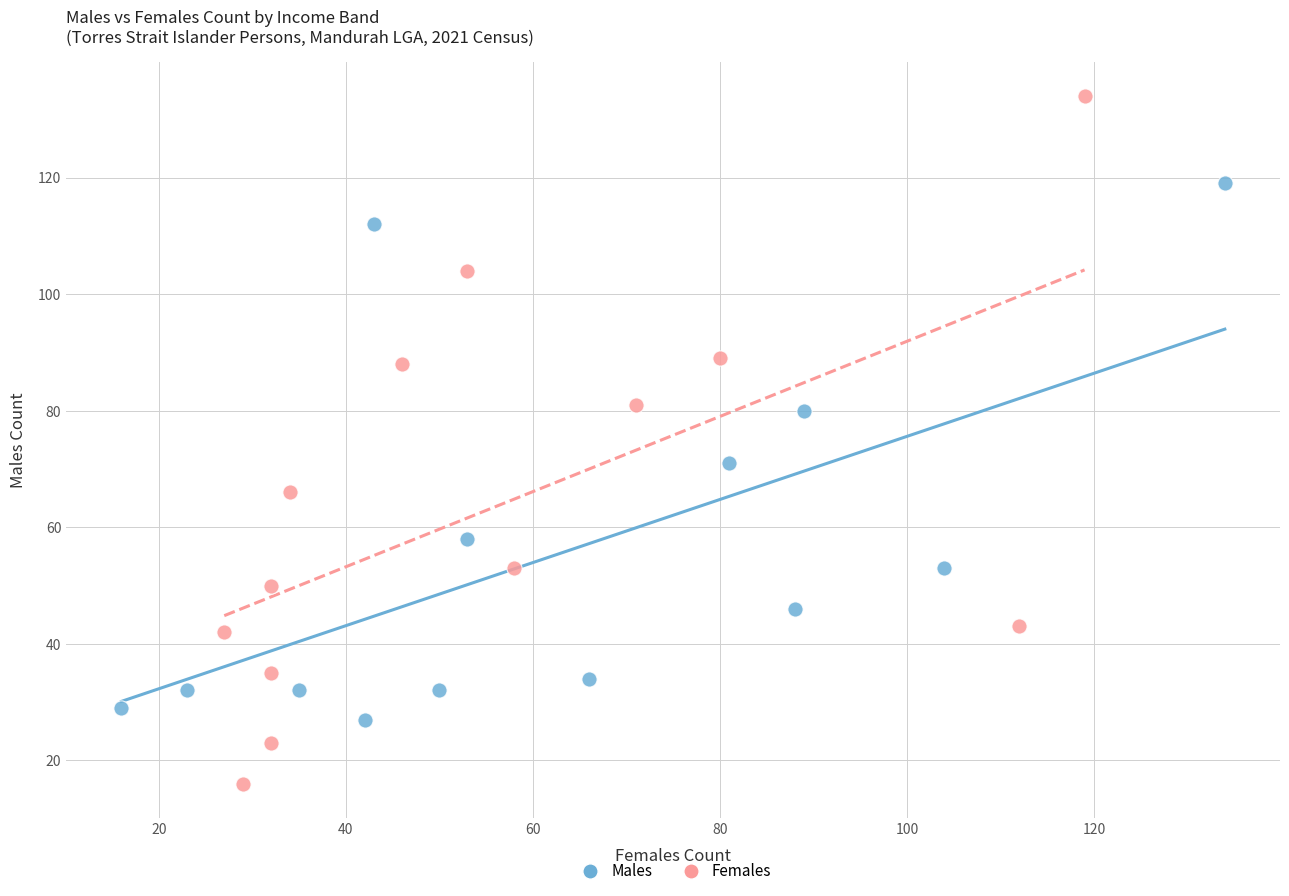

Which series has the largest Y range (max minus min)?

Females